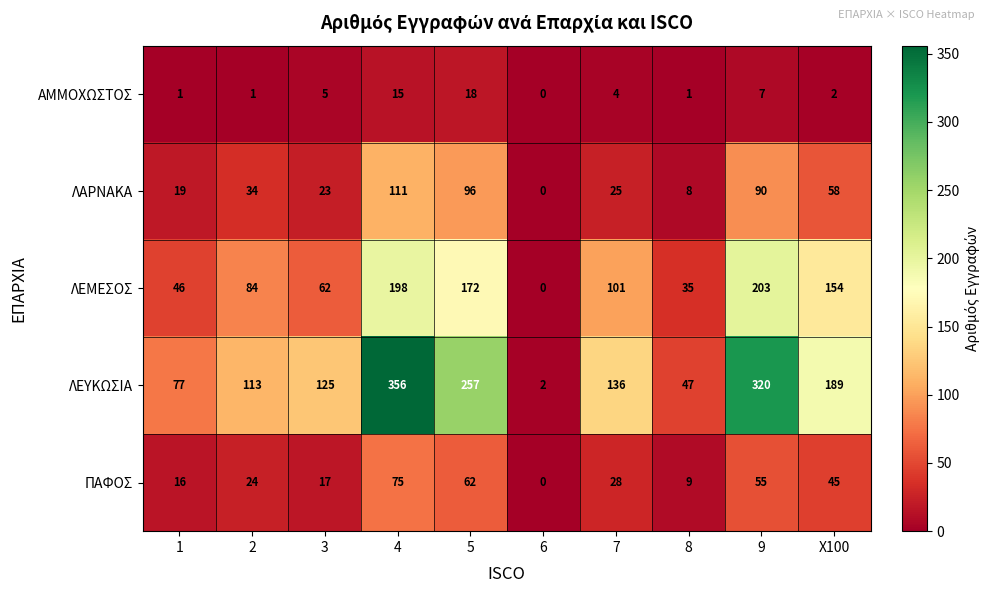

The value of ΠΑΦΟΣ at 2 is 8. True or false?

False